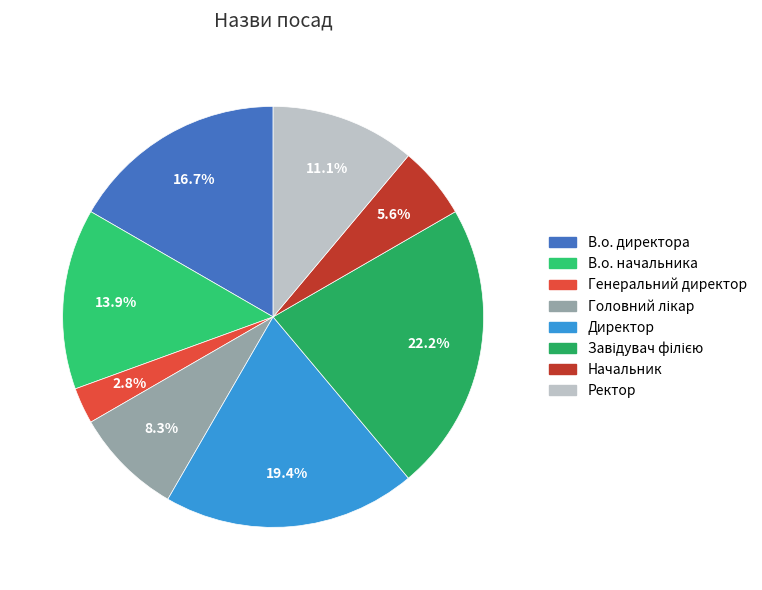

To the nearest percent, what percentage of the pie is Генеральний директор?

3%